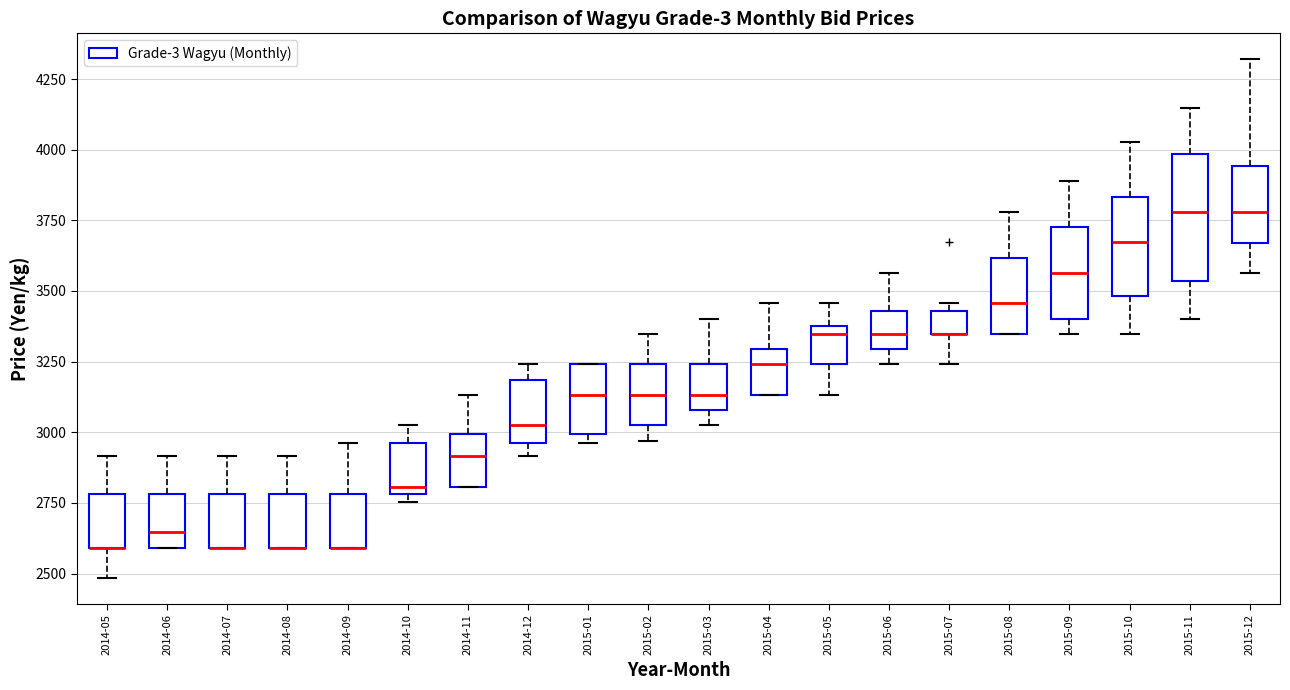

Reading left to right, read every box against the y-axis: the position of its median line, the range the box covers, and the ends of its whiskers. The values are not printed on the chart, so give them approximately, as read against the axis.

2014-05: median 2600 (drawn on the box's lower edge), box 2600 to 2800, whiskers 2500 to 2900
2014-06: median 2650, box 2600 to 2800, whiskers 2600 to 2900
2014-07: median 2600 (drawn on the box's lower edge), box 2600 to 2800, whiskers 2600 to 2900
2014-08: median 2600 (drawn on the box's lower edge), box 2600 to 2800, whiskers 2600 to 2900
2014-09: median 2600 (drawn on the box's lower edge), box 2600 to 2800, whiskers 2600 to 2950
2014-10: median 2800 (just above the box's lower edge), box 2800 to 2950, whiskers 2750 to 3000
2014-11: median 2900, box 2800 to 3000, whiskers 2800 to 3150
2014-12: median 3000, box 2950 to 3200, whiskers 2900 to 3250
2015-01: median 3150, box 3000 to 3250, whiskers 2950 to 3250
2015-02: median 3150, box 3000 to 3250, whiskers 2950 to 3350
2015-03: median 3150, box 3100 to 3250, whiskers 3000 to 3400
2015-04: median 3250, box 3150 to 3300, whiskers 3150 to 3450
2015-05: median 3350, box 3250 to 3400, whiskers 3150 to 3450
2015-06: median 3350, box 3300 to 3450, whiskers 3250 to 3550
2015-07: median 3350 (drawn on the box's lower edge), box 3350 to 3450, whiskers 3250 to 3450 (just above the box's upper edge)
2015-08: median 3450, box 3350 to 3600, whiskers 3350 to 3800
2015-09: median 3550, box 3400 to 3750, whiskers 3350 to 3900
2015-10: median 3650, box 3500 to 3850, whiskers 3350 to 4050
2015-11: median 3800, box 3550 to 4000, whiskers 3400 to 4150
2015-12: median 3800, box 3650 to 3950, whiskers 3550 to 4300